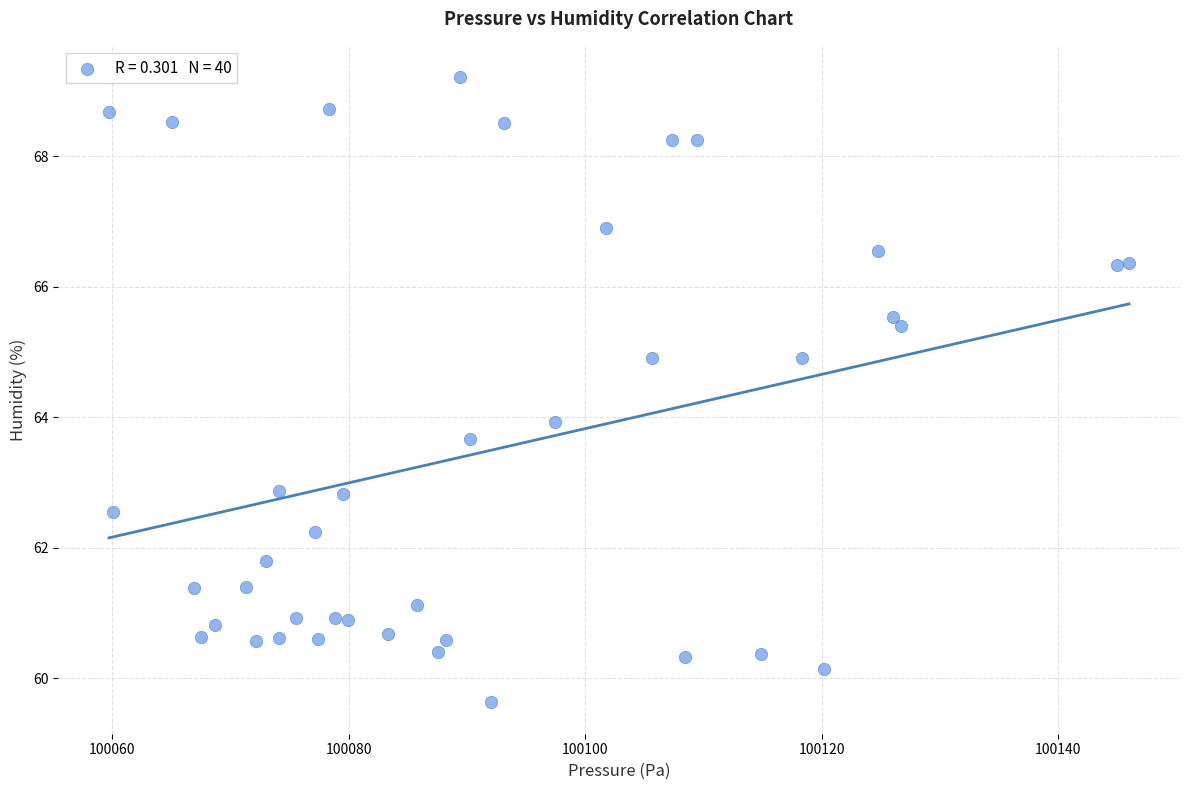

What is the range of Y values (max minus min)?

9.6